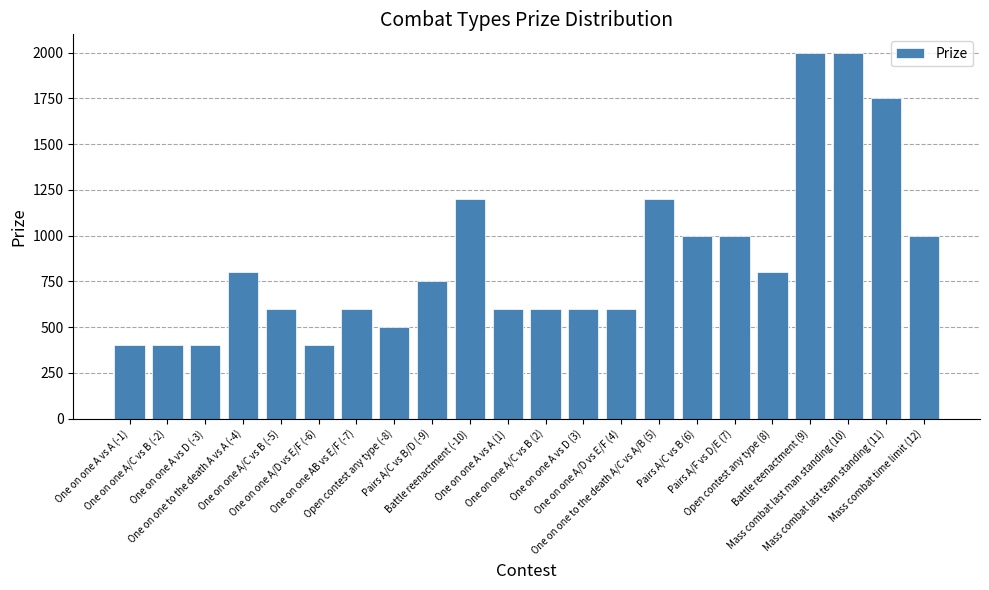

What is the difference between the maximum and second lowest values?

1600